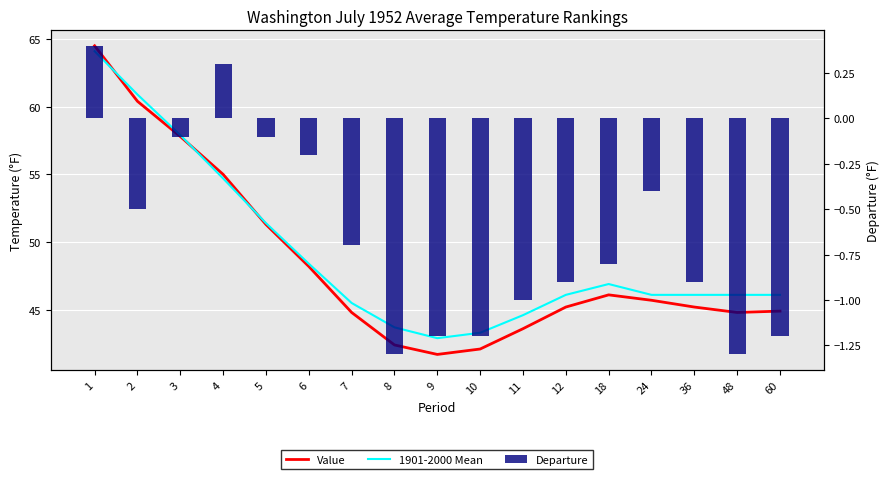

True or false: Departure has a value of -0.8 at 18.

True